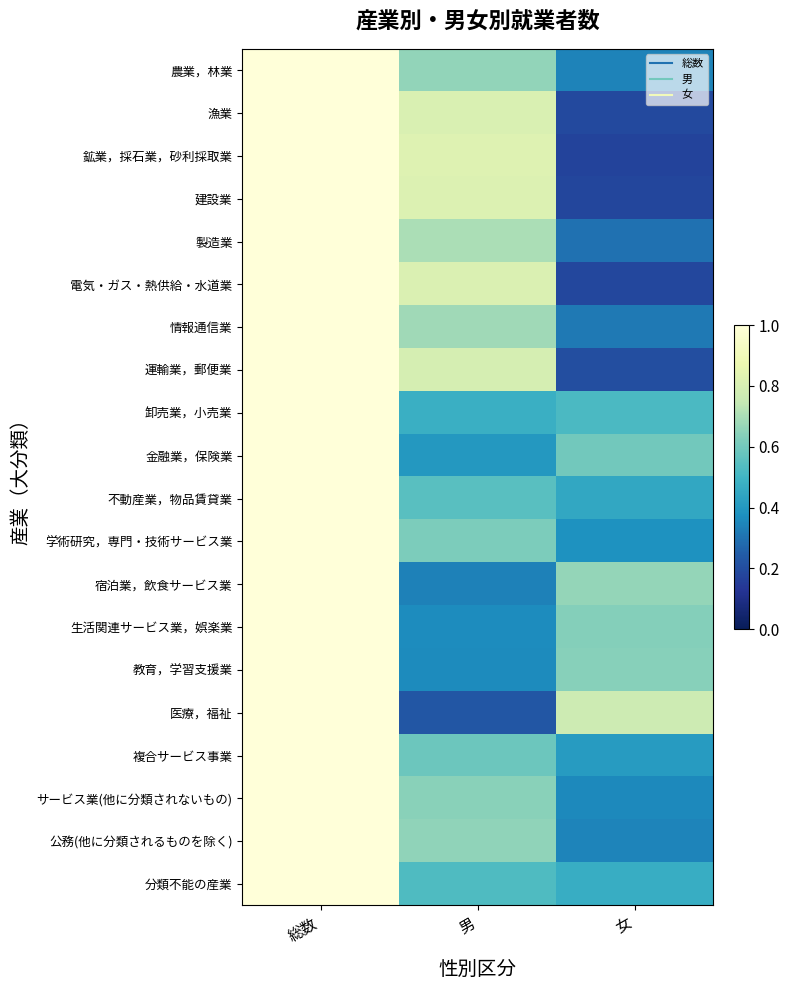

Reading left to right, extract all data points from this chart.

農業，林業: 総数=1.0	男=0.7	女=0.3
漁業: 総数=1.0	男=0.8	女=0.2
鉱業，採石業，砂利採取業: 総数=1.0	男=0.8	女=0.2
建設業: 総数=1.0	男=0.8	女=0.2
製造業: 総数=1.0	男=0.7	女=0.3
電気・ガス・熱供給・水道業: 総数=1.0	男=0.8	女=0.2
情報通信業: 総数=1.0	男=0.7	女=0.3
運輸業，郵便業: 総数=1.0	男=0.8	女=0.2
卸売業，小売業: 総数=1.0	男=0.5	女=0.5
金融業，保険業: 総数=1.0	男=0.4	女=0.6
不動産業，物品賃貸業: 総数=1.0	男=0.5	女=0.5
学術研究，専門・技術サービス業: 総数=1.0	男=0.6	女=0.4
宿泊業，飲食サービス業: 総数=1.0	男=0.3	女=0.7
生活関連サービス業，娯楽業: 総数=1.0	男=0.4	女=0.6
教育，学習支援業: 総数=1.0	男=0.4	女=0.6
医療，福祉: 総数=1.0	男=0.2	女=0.8
複合サービス事業: 総数=1.0	男=0.6	女=0.4
サービス業(他に分類されないもの): 総数=1.0	男=0.6	女=0.4
公務(他に分類されるものを除く): 総数=1.0	男=0.7	女=0.3
分類不能の産業: 総数=1.0	男=0.5	女=0.5